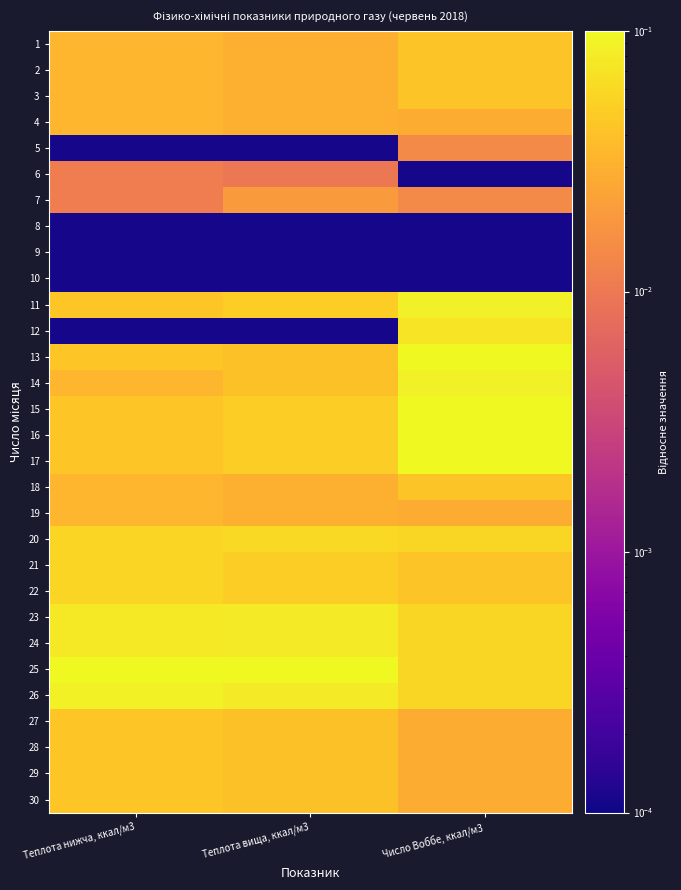

Count the number of data series in this chart.

30